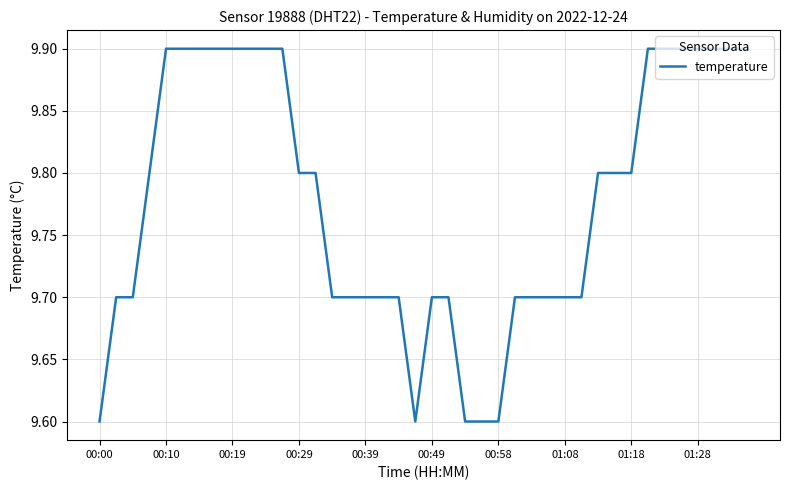

What is the difference between the maximum and minimum values?

0.3